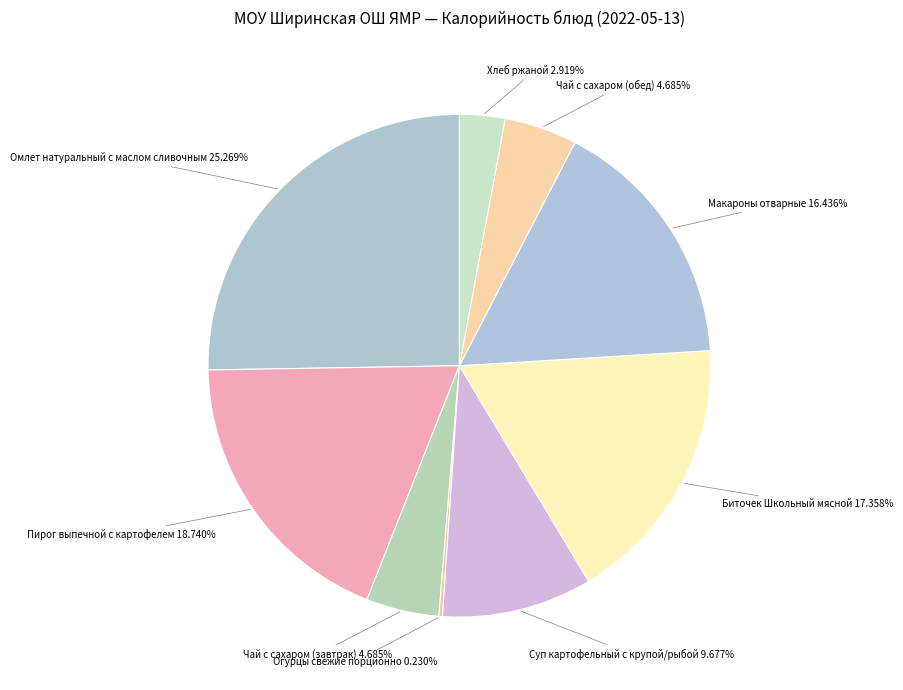

Which category has the biggest portion of the pie?

Омлет натуральный с маслом сливочным